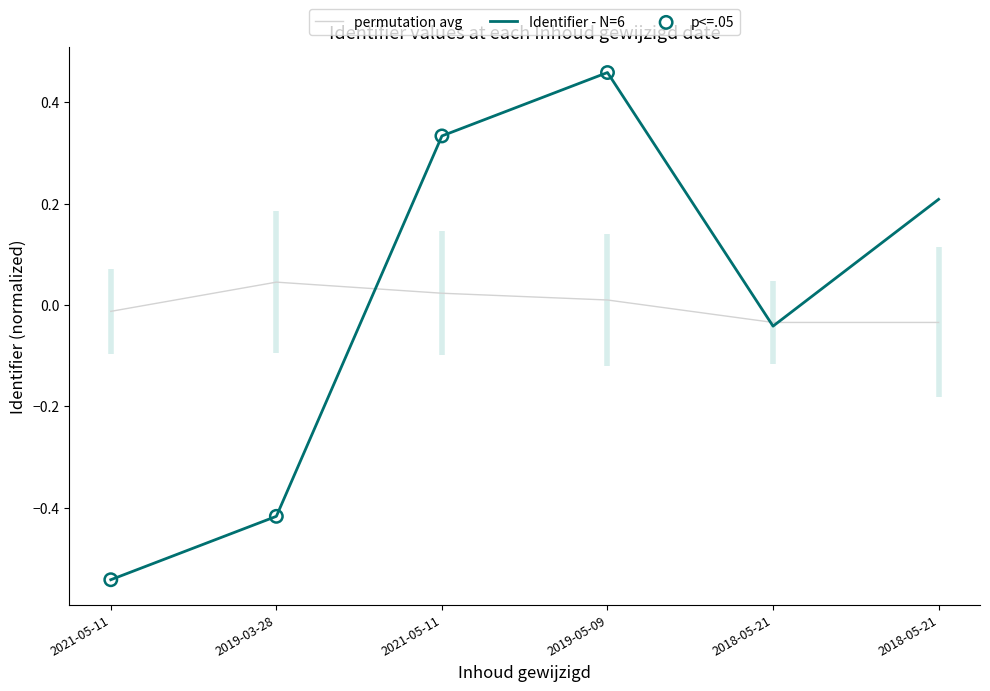

What is the change in value from 2021-05-11 to 2019-05-09?

+1.0